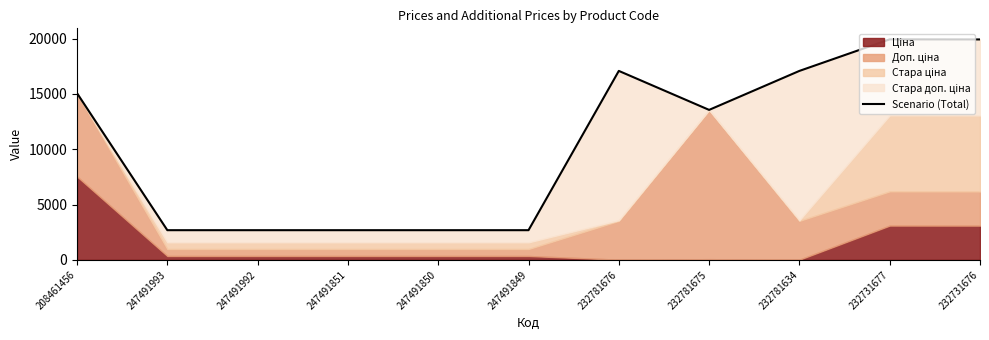

What is the value of the 2nd point from the left?

2679.5